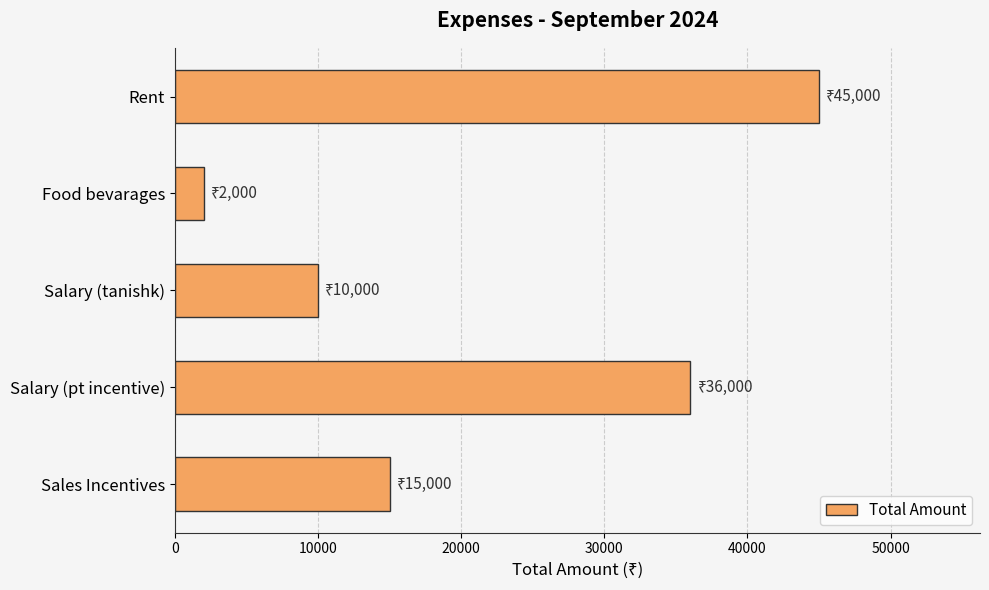

What is the average value?

21600